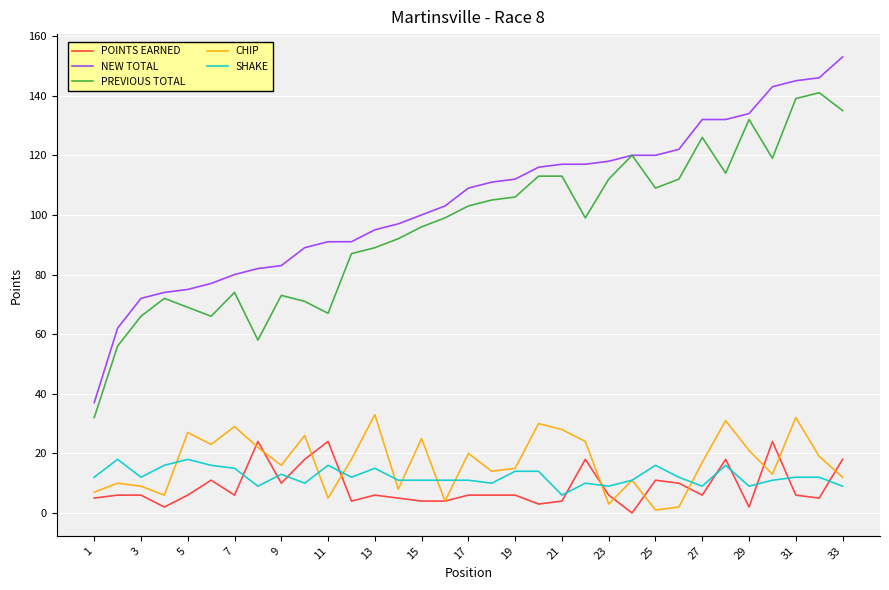

Which series has the widest spread of values?

NEW TOTAL